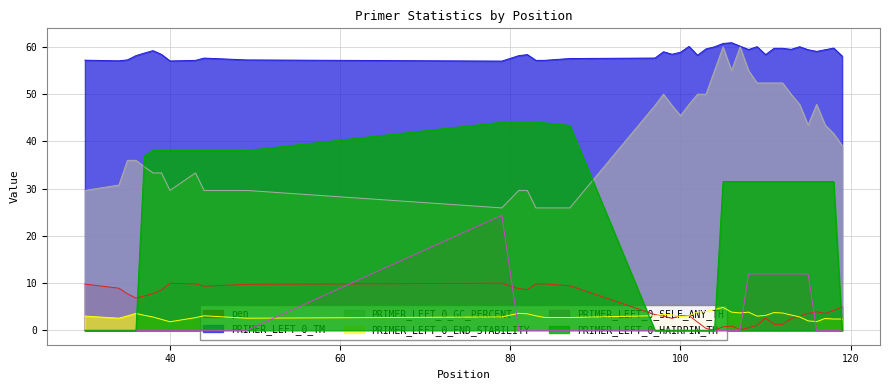

True or false: PRIMER_LEFT_0_GC_PERCENT and PRIMER_LEFT_0_TM intersect in this chart.

False